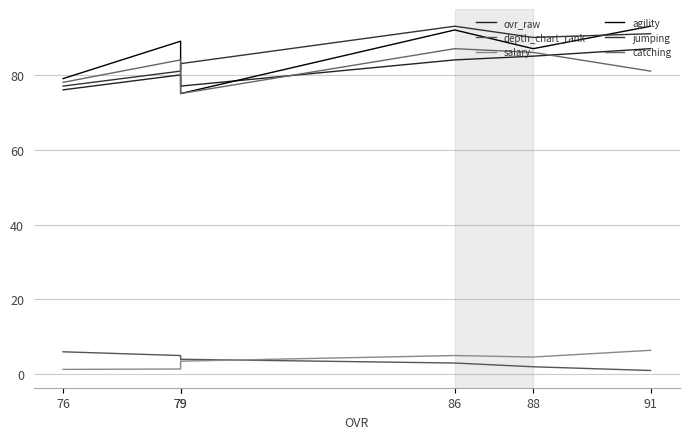

Reading right to left, what are all the values shown in this chart?

ovr_raw: 76=76.0	79=80.0	79=77.0	86=84.0	88=85.0	91=87.0
depth_chart_rank: 76=6.0	79=5.0	79=4.0	86=3.0	88=2.0	91=1.0
salary: 76=1.3	79=1.4	79=3.5	86=5.0	88=4.6	91=6.4
agility: 76=79.0	79=89.0	79=75.0	86=92.0	88=87.0	91=93.0
jumping: 76=77.0	79=81.0	79=83.0	86=93.0	88=90.0	91=91.0
catching: 76=78.0	79=84.0	79=75.0	86=87.0	88=86.0	91=81.0